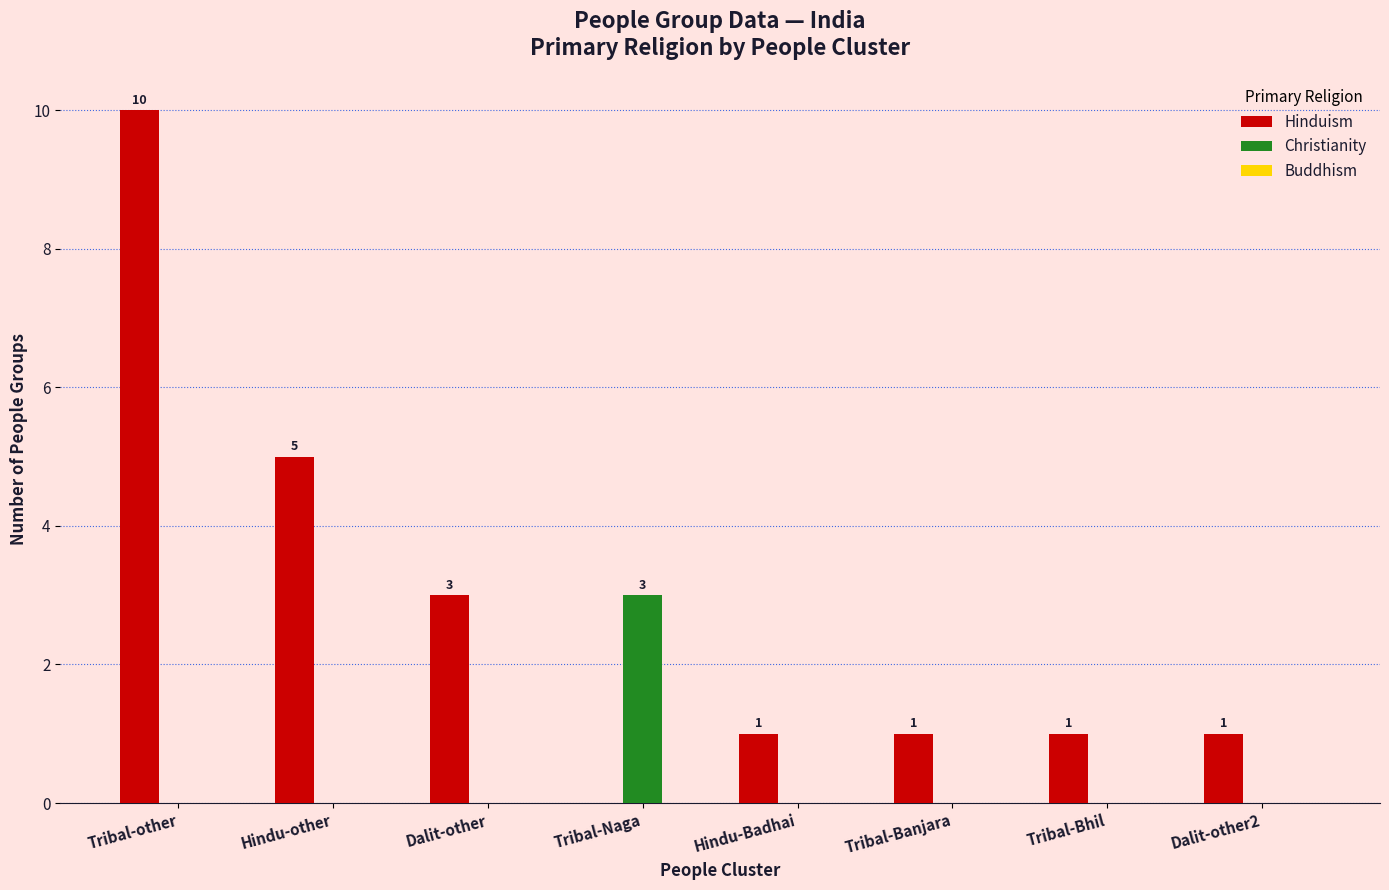

What is the total value across all series at Tribal-Naga?

3